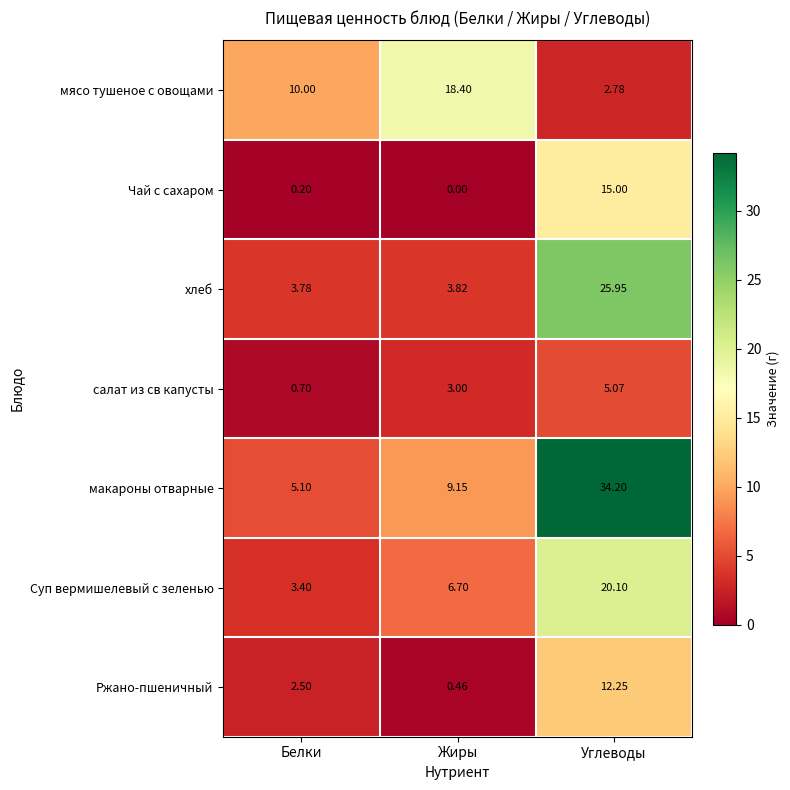

Which series has the largest range (max minus min)?

макароны отварные